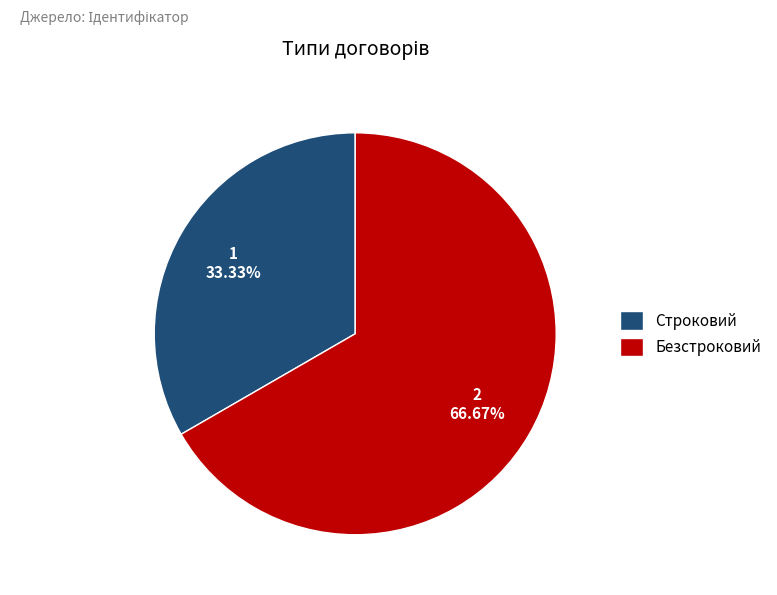

Which slice is the largest?

Безстроковий